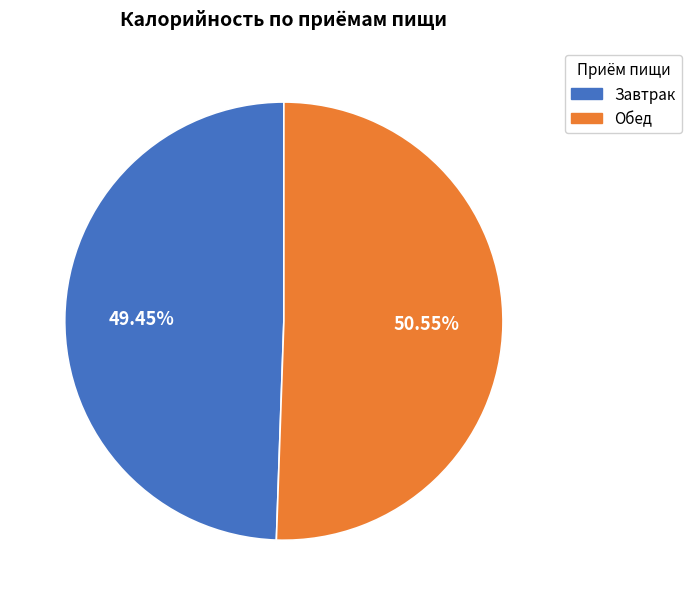

Rank the categories by value from highest to lowest.

Обед, Завтрак